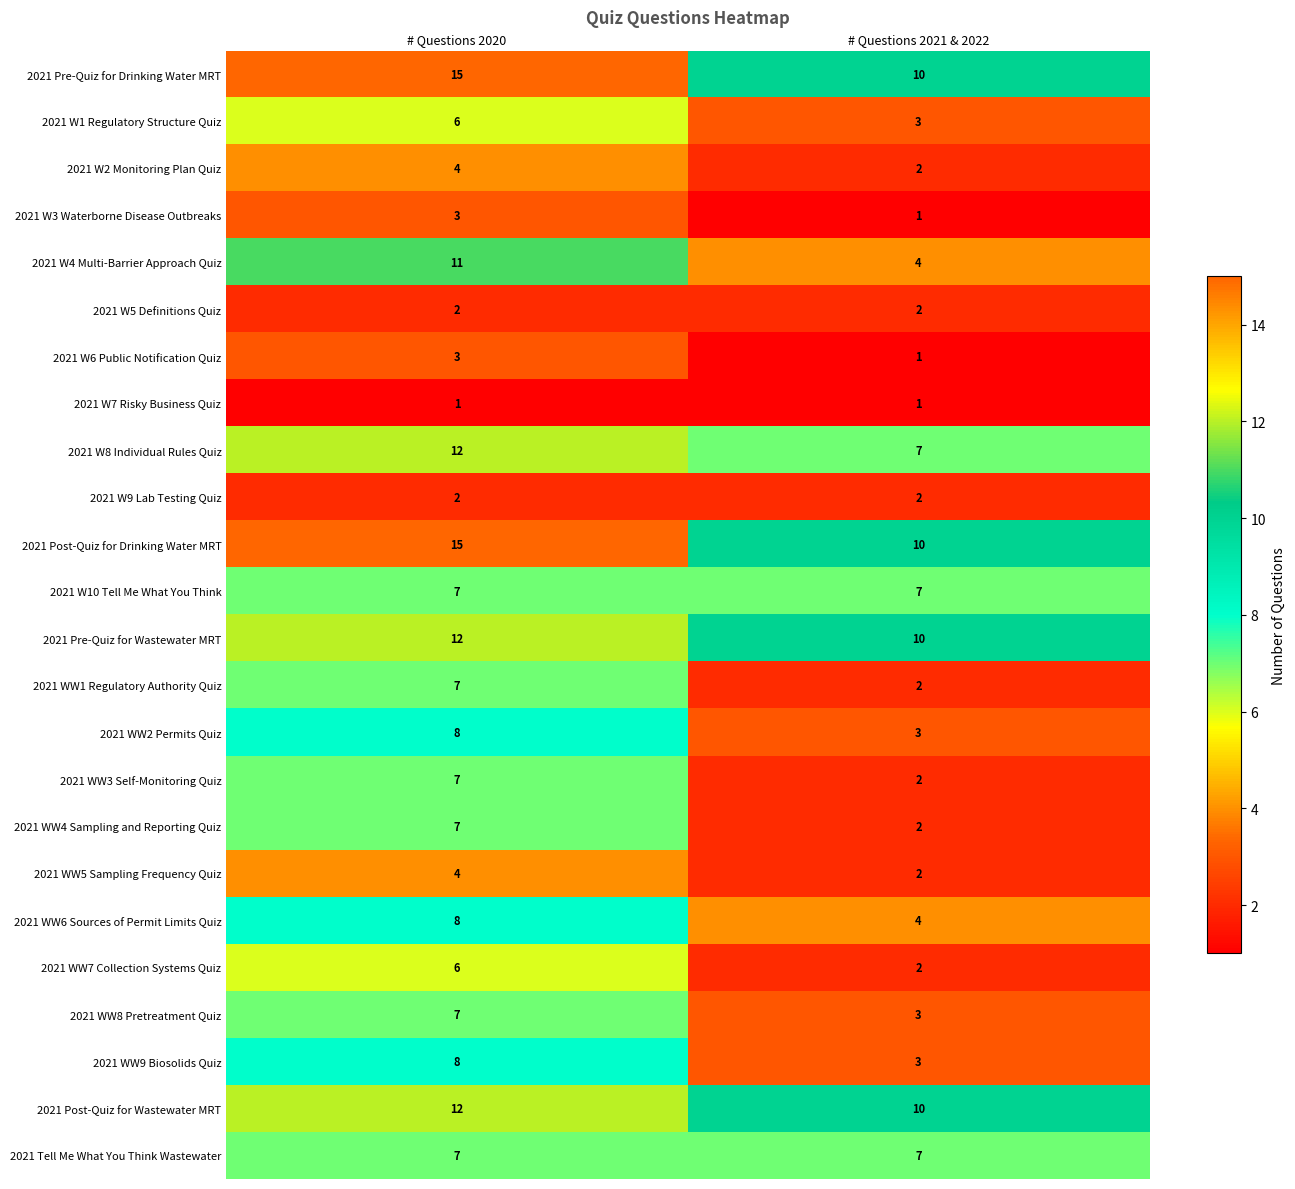

Which series changed the most between # Questions 2020 and # Questions 2021 & 2022?

row_4